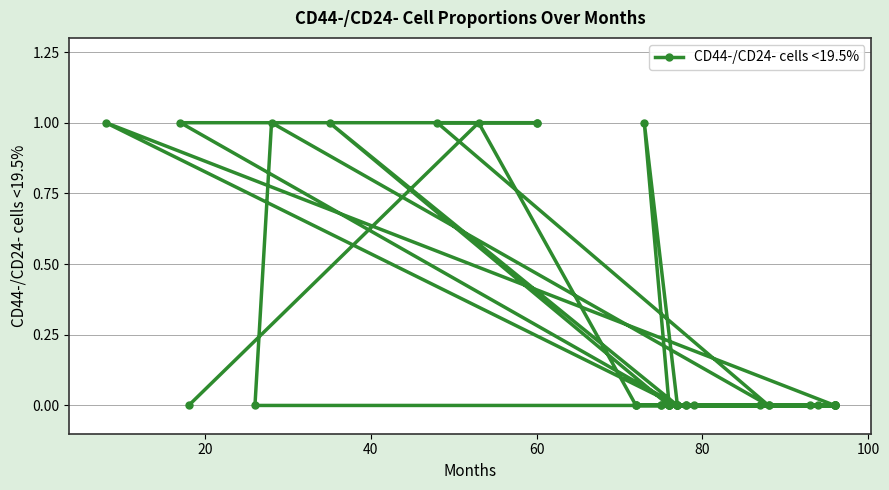

What is the difference between the maximum and minimum values?

1